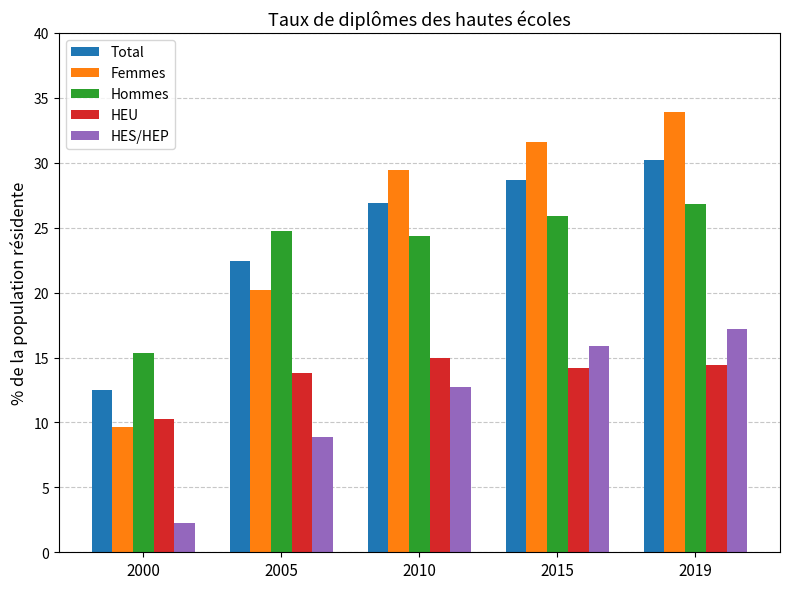

The value of HES/HEP at 2019 is 8.0. True or false?

False